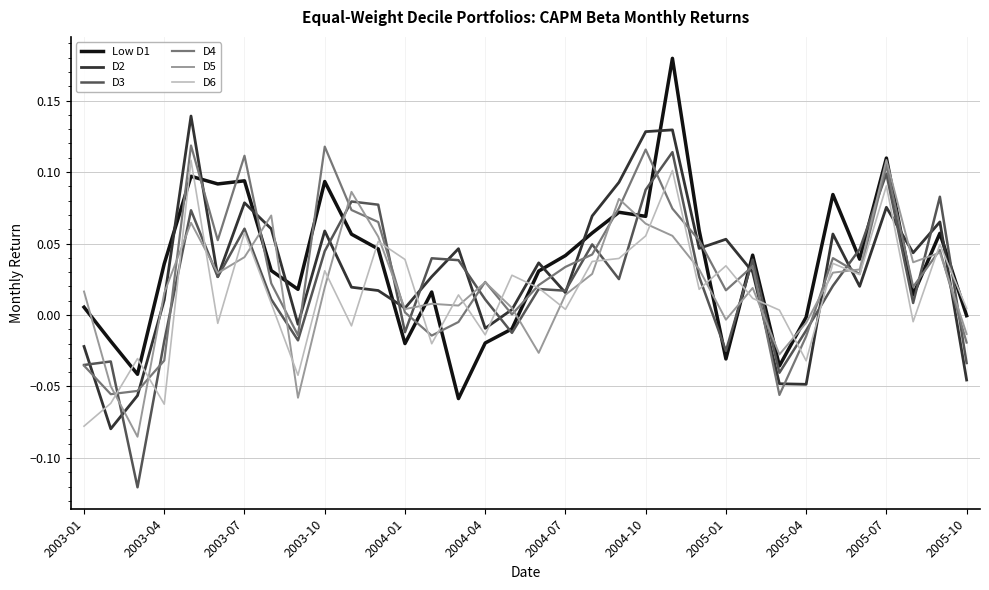

True or false: D3 has a value of 0.0 at 2003-07.

False